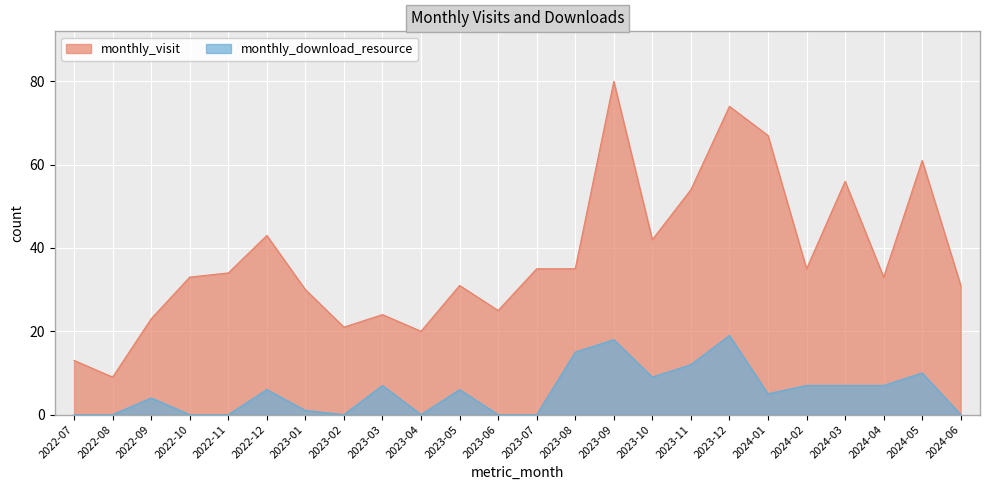

How many interior local peaks does the monthly_visit series have?

7